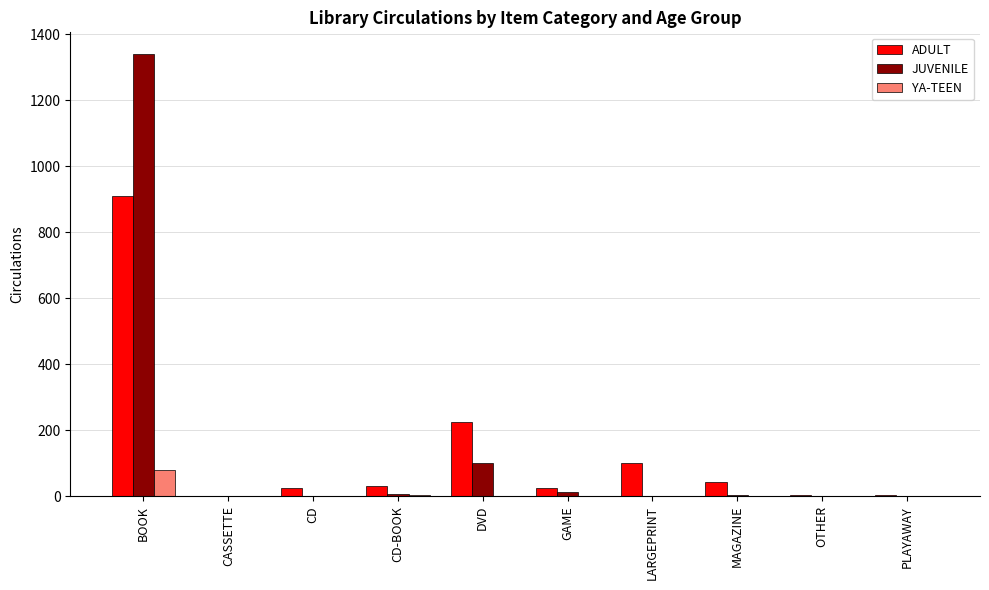

Is the value of ADULT at CD-BOOK greater than the value of YA-TEEN at CD?

Yes